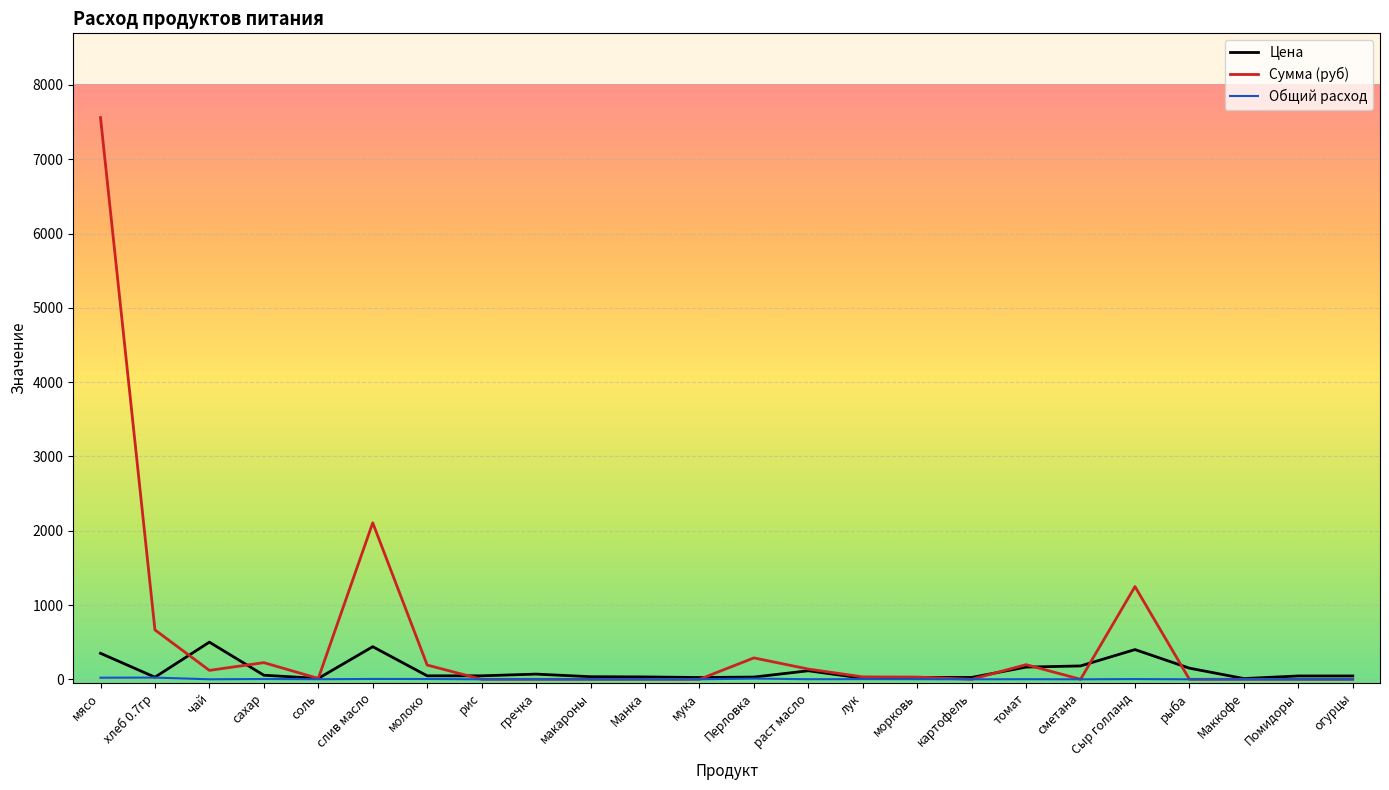

True or false: Сумма (руб) has a value of 1248.0 at Сыр голланд.

True